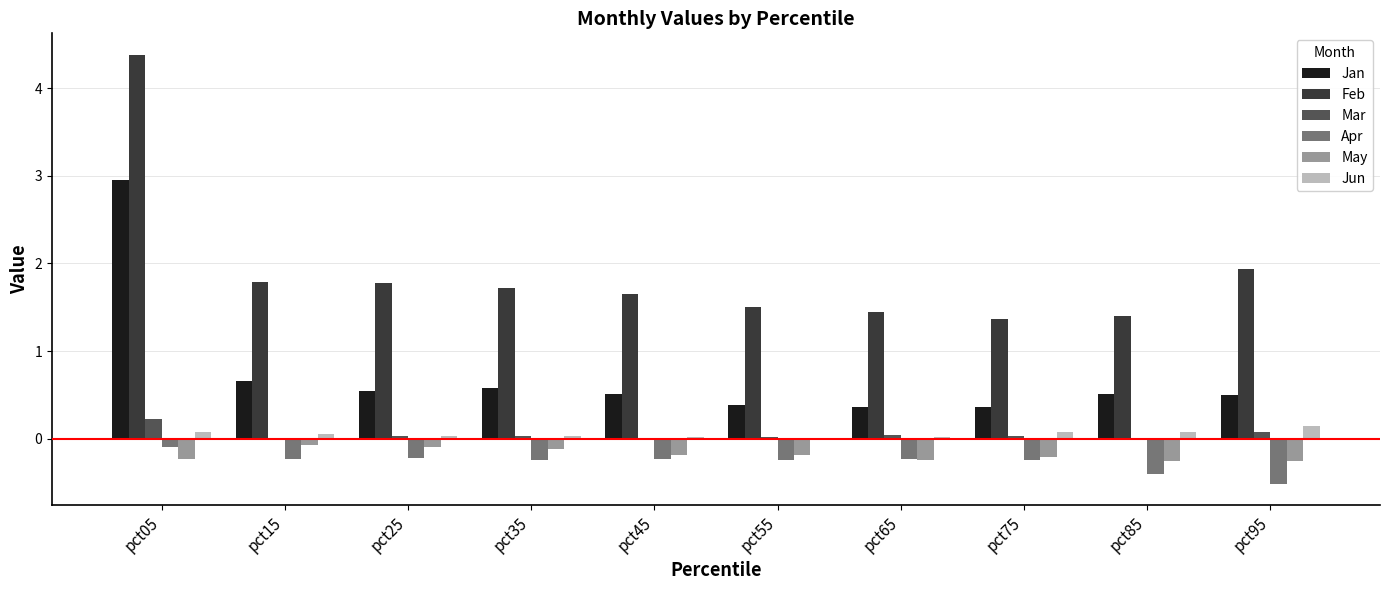

At which category is the sum across all series the highest?

pct05